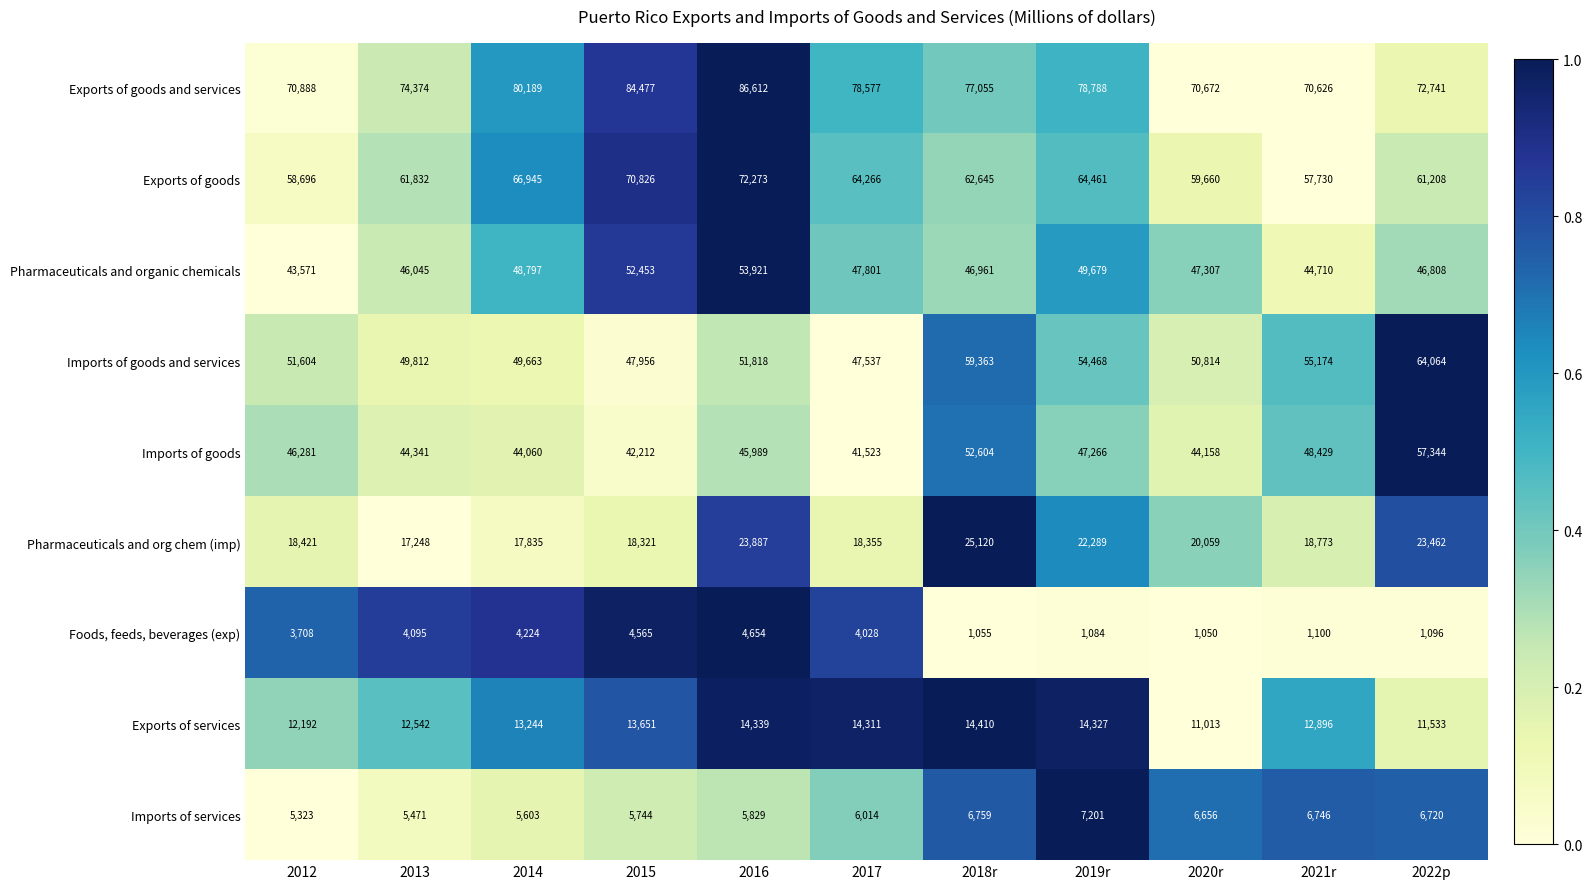

What is the difference between the highest and lowest values at 2014?

75965